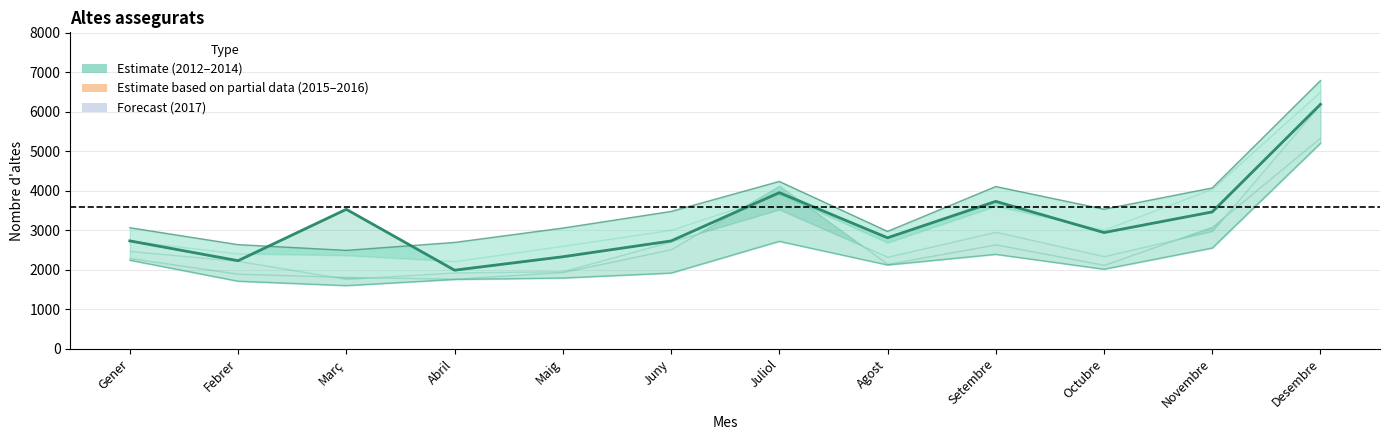

At which category does the data reach its first local valley?

Febrer